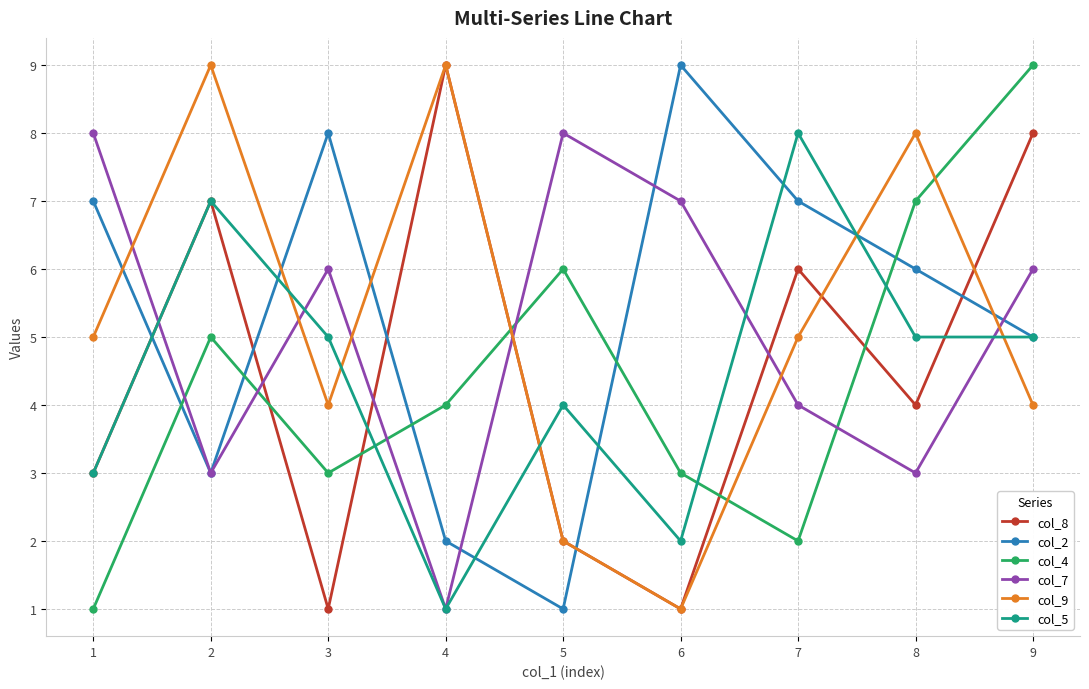

How many col_2 values are between 3 and 7?

5